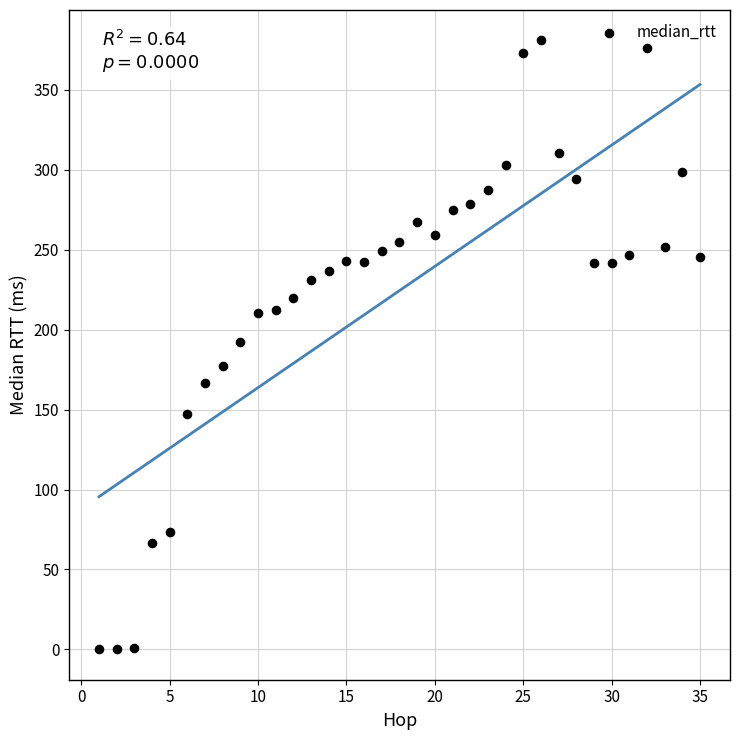

What is the range of Y values (max minus min)?

380.8